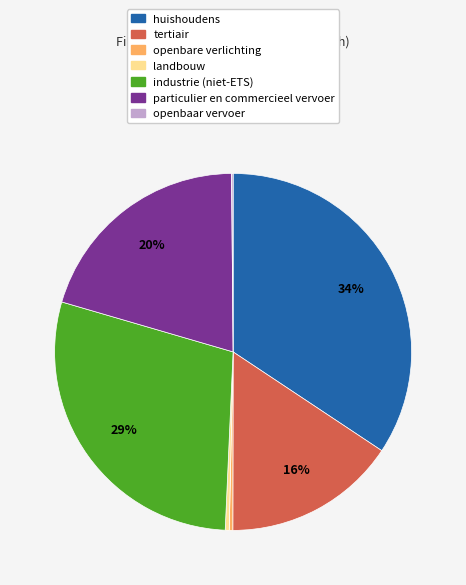

Combined, do huishoudens and particulier en commercieel vervoer account for over 50%?

Yes